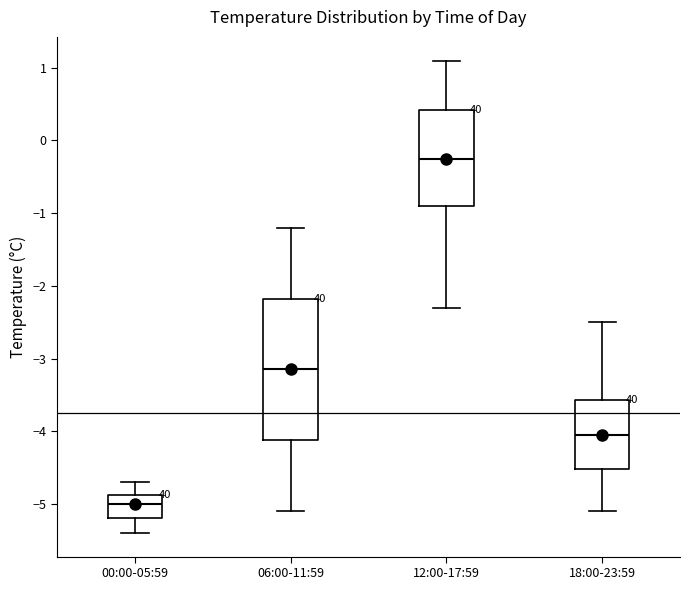

Reading left to right, transcribe this box plot: for each box, give where its median line is, the range the box spans, and where its two whiskers end, as read against the y-axis. The values are not printed on the chart, so give them approximately, as read against the axis.

00:00-05:59: median -5.0, box -5.2 to -4.9, whiskers -5.4 to -4.7
06:00-11:59: median -3.1, box -4.1 to -2.2, whiskers -5.1 to -1.2
12:00-17:59: median -0.2, box -0.9 to 0.4, whiskers -2.3 to 1.1
18:00-23:59: median -4.0, box -4.5 to -3.6, whiskers -5.1 to -2.5